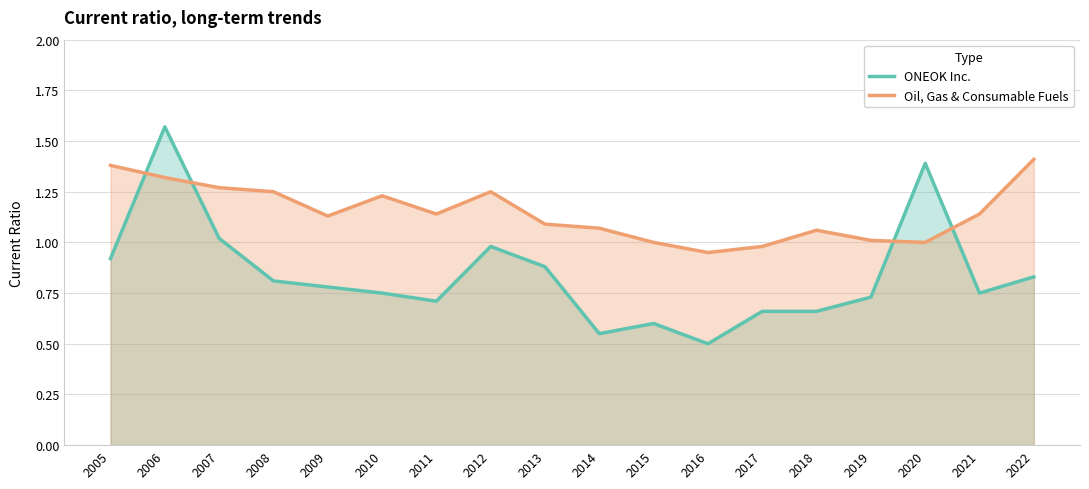

Rank the series at 2005 from highest to lowest value.

Oil, Gas & Consumable Fuels, ONEOK Inc.